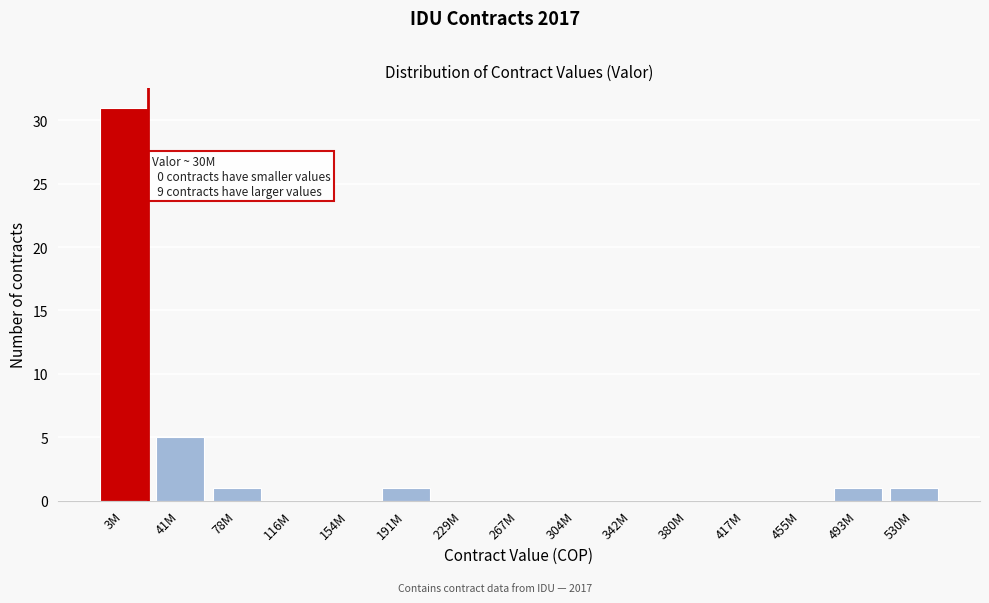

Reading left to right, what are all the values shown in this chart?

3M=31	41M=5	78M=1	116M=0	154M=0	191M=1	229M=0	267M=0	304M=0	342M=0	380M=0	417M=0	455M=0	493M=1	530M=1